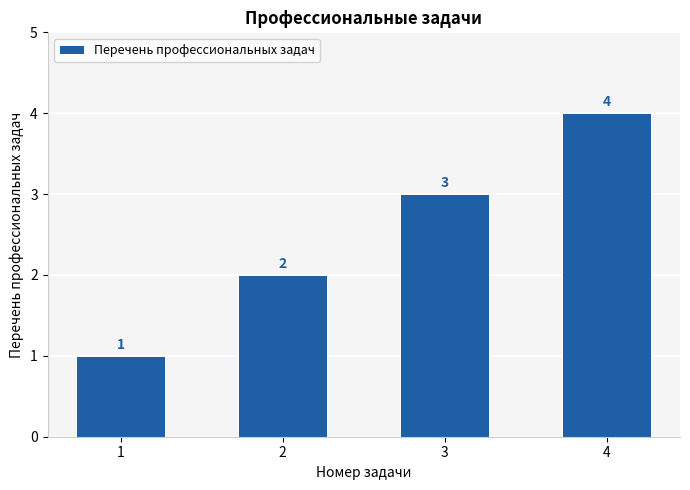

Rank the categories by value from lowest to highest.

1, 2, 3, 4